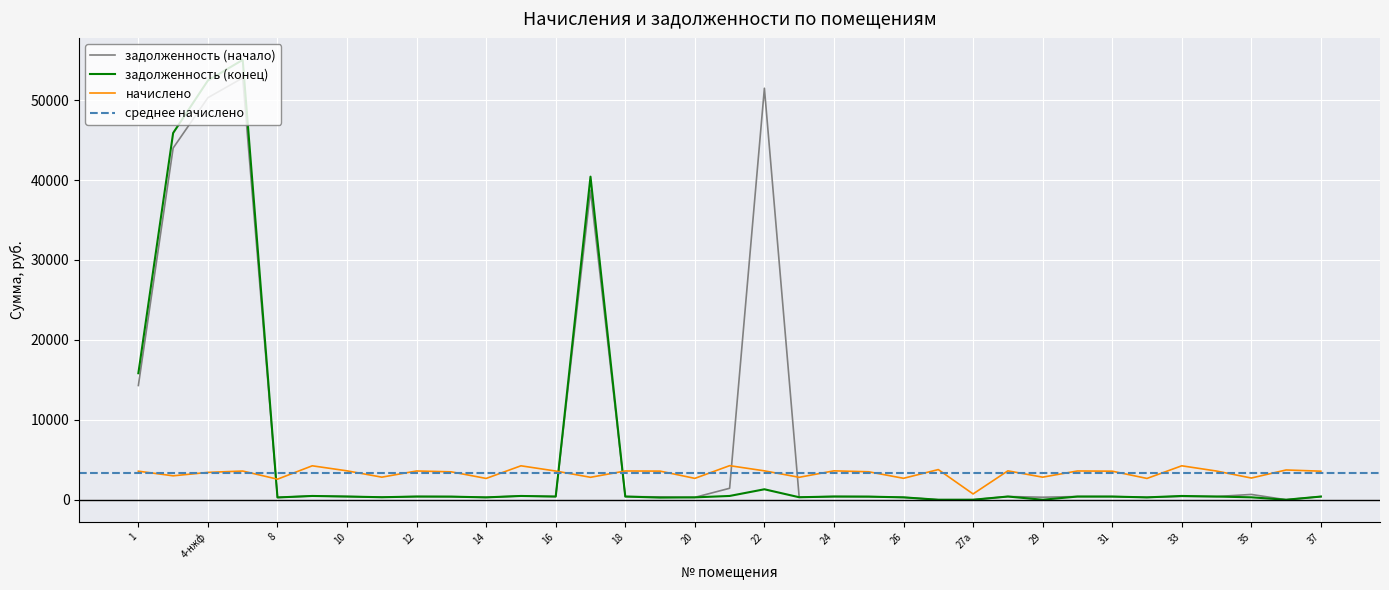

Reading left to right, what are all the values shown in this chart?

задолженность: 14291.6	43995.0	50297.3	52768.9	285.8	471.7	401.6	313.8	399.8	387.6	296.1	471.7	398.8	38710.0	399.8	354.6	297.0	1433.4	51480.5	312.0	401.6	388.5	297.9	0.0	0.0	401.6	313.8	399.8	396.9	297.2	420.7	398.8	663.5	0.0	396.9
задолженность (после): 15825.5	45878.2	52450.3	55027.7	285.8	471.7	401.6	313.8	399.8	387.6	296.1	471.7	398.8	40420.4	399.8	267.8	297.0	473.5	1308.3	312.0	401.6	388.5	297.9	0.0	0.0	401.6	0.0	399.8	396.9	296.1	471.7	398.8	302.8	0.0	396.9
начислено: 3572.6	2992.5	3421.3	3589.4	2572.2	4245.0	3614.6	2824.4	3597.8	3488.5	2664.7	4245.0	3589.4	2807.6	3597.8	3580.9	2673.1	4261.9	3614.6	2807.6	3614.6	3496.9	2681.6	3773.4	724.8	3614.6	2824.4	3597.8	3572.6	2664.7	4245.0	3589.4	2715.1	3723.8	3572.6